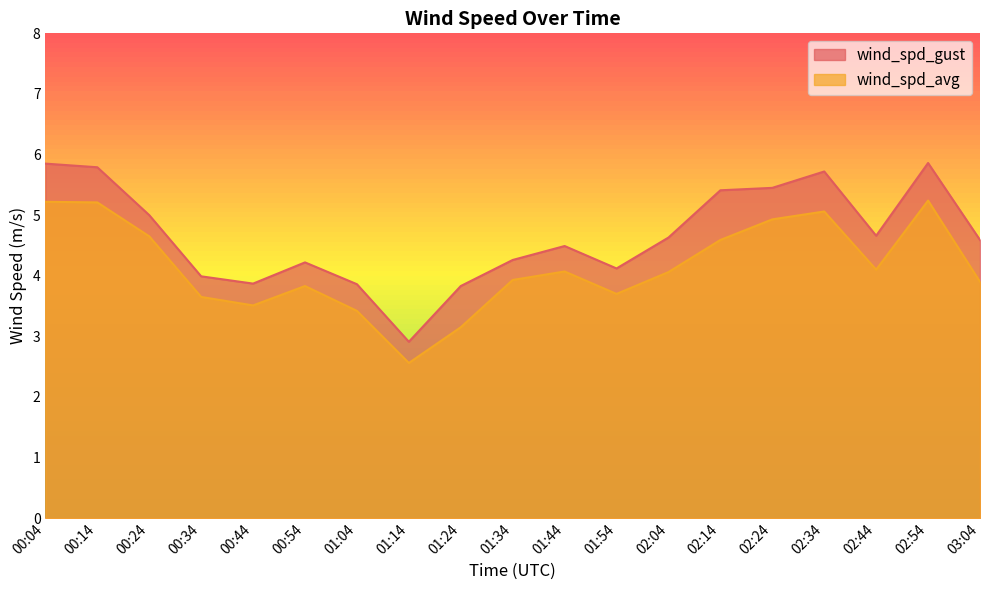

What is the minimum value shown in the chart?

2.6